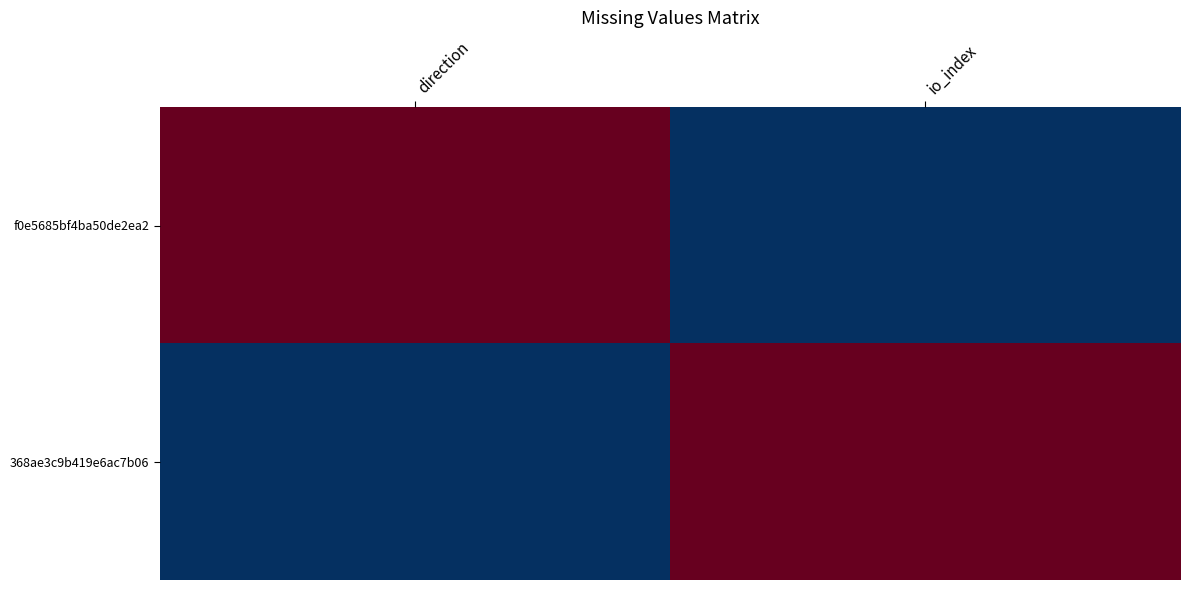

Which has a higher value, direction or io_index?

io_index